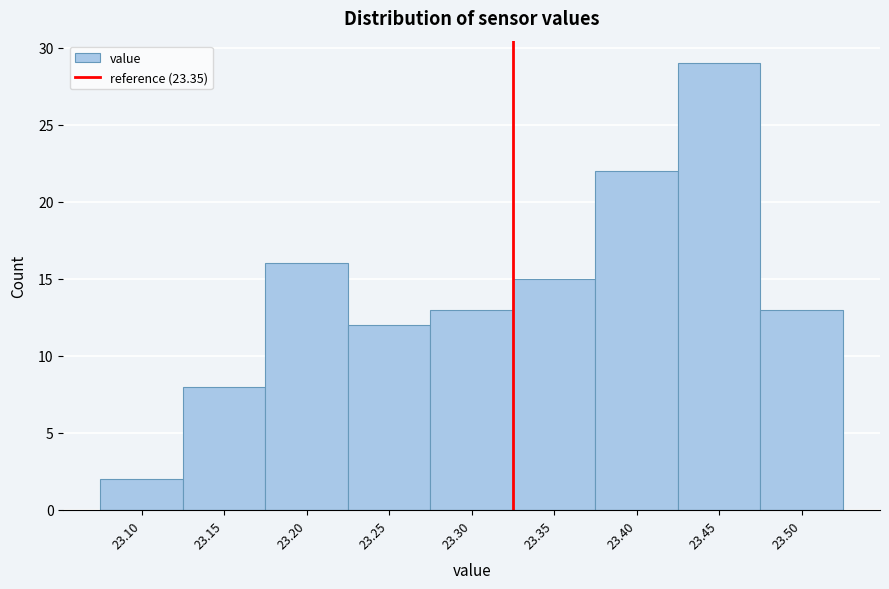

Reading right to left, list all the values displayed in this chart.

13	29	22	15	13	12	16	8	2